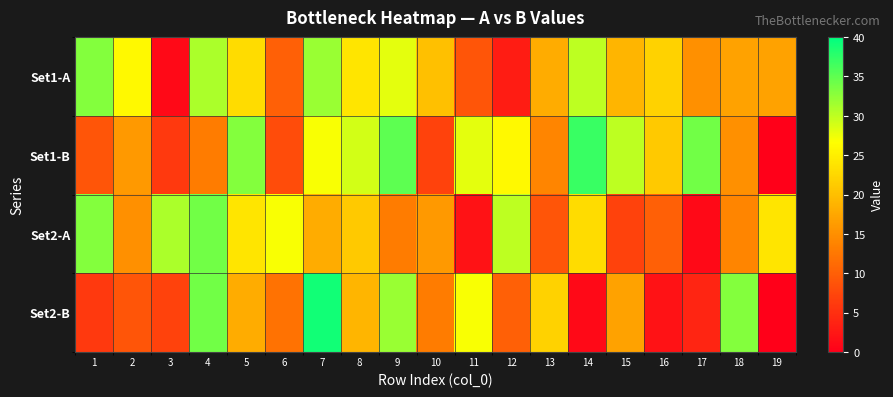

Which series has the largest total across all categories?

Set1-B